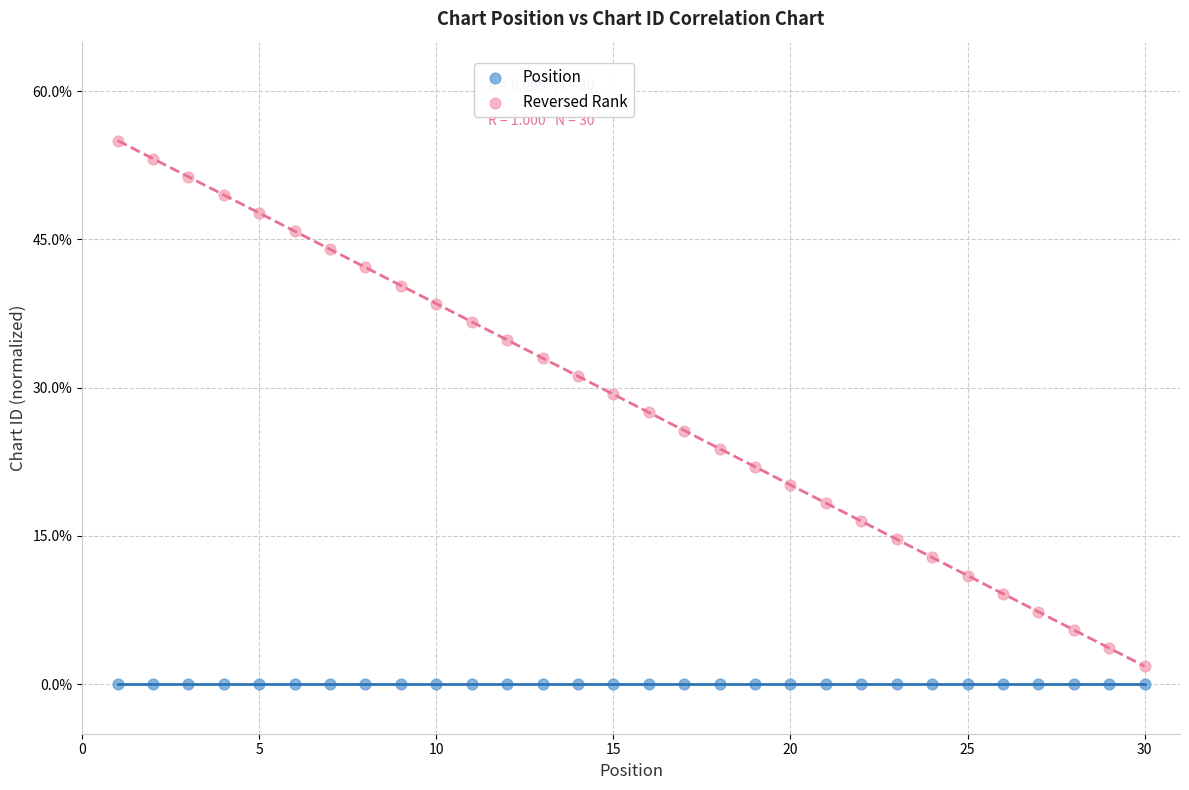

Which series reaches the maximum Y coordinate?

Reversed Rank